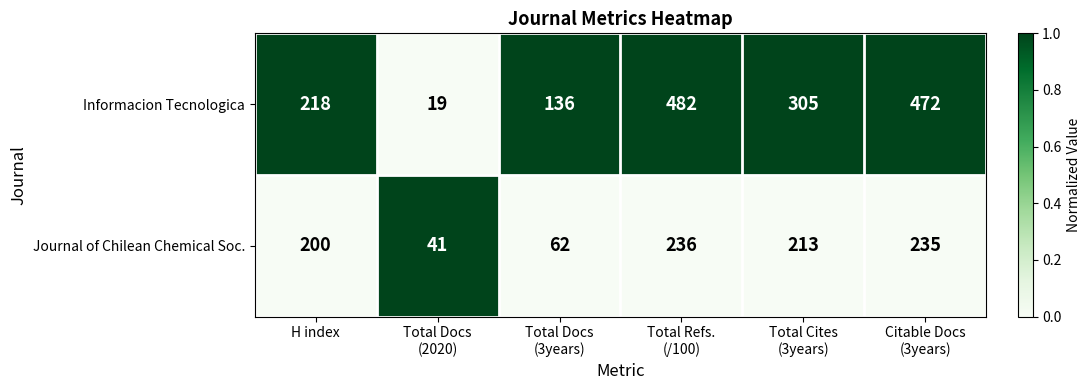

What is the lowest value of the Journal of Chilean Chemical Soc. series?

41